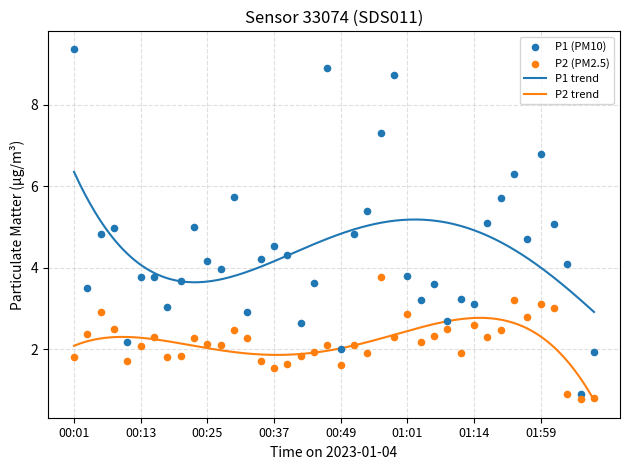

Which series has the largest total across all categories?

P1